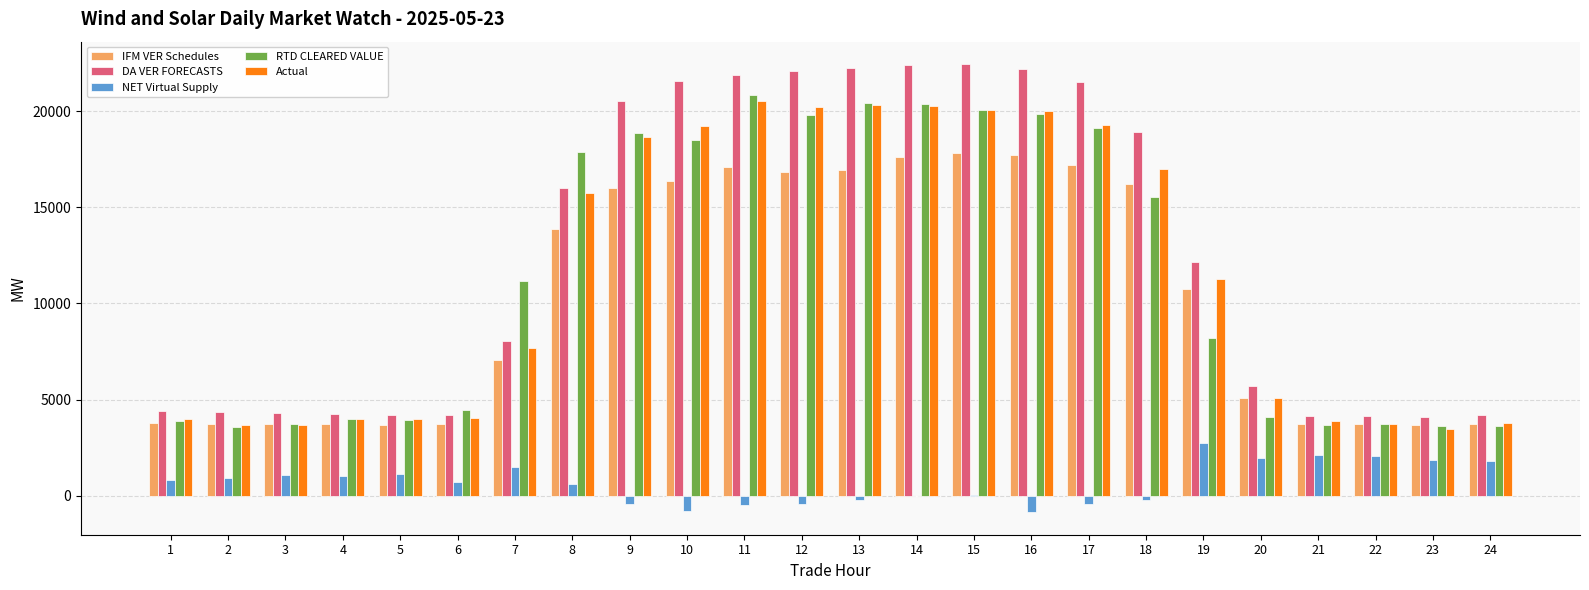

What is the sum of all DA VER FORECASTS values?

300009.5